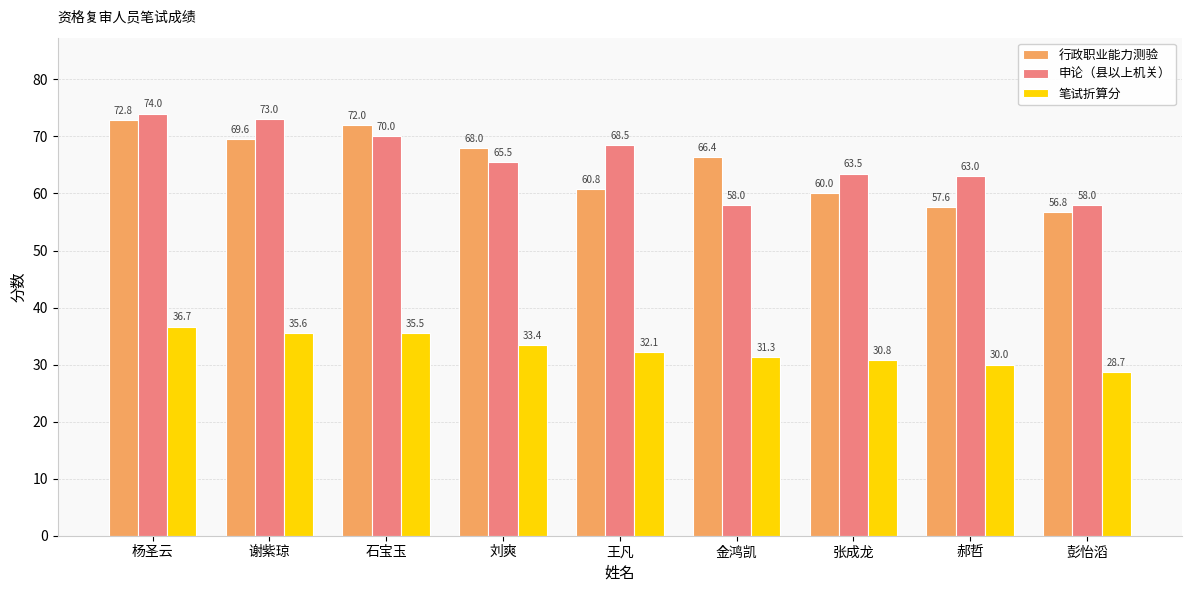

At 金鸿凯, list the series in order from largest to smallest.

行政职业能力测验, 申论（县以上机关）, 笔试折算分